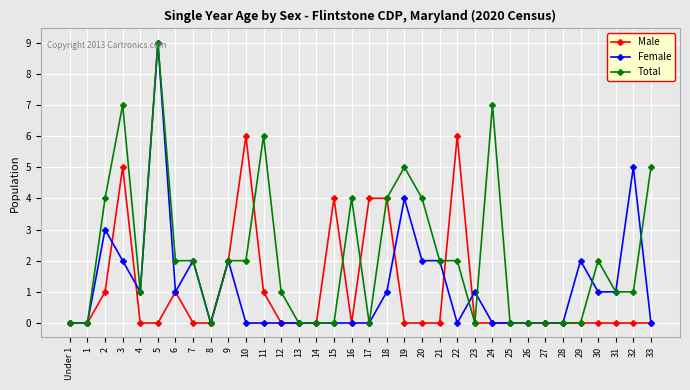

Is it true that Total equals 6 at 1?

False